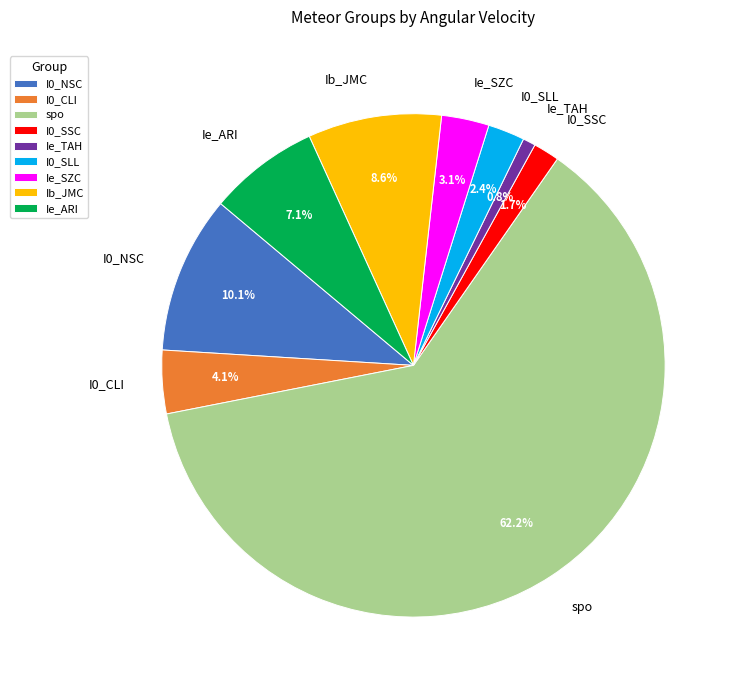

How many segments does this pie chart have?

9